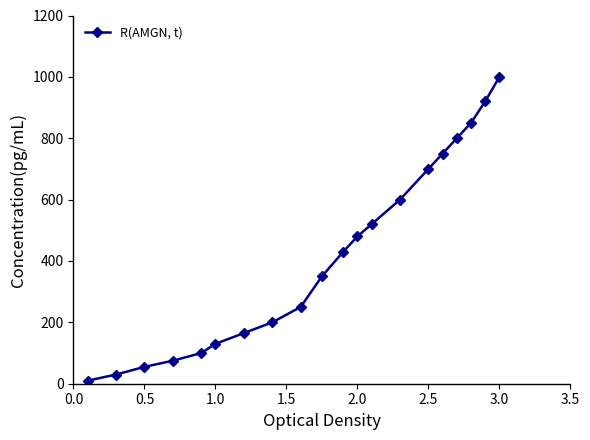

What is the sum of all values?

8415